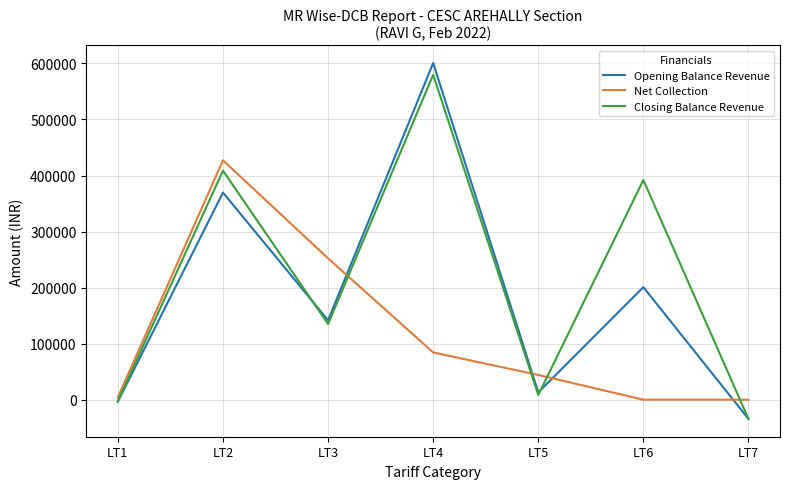

What is the difference between the Opening Balance Revenue values at LT5 and LT2?

356466.4